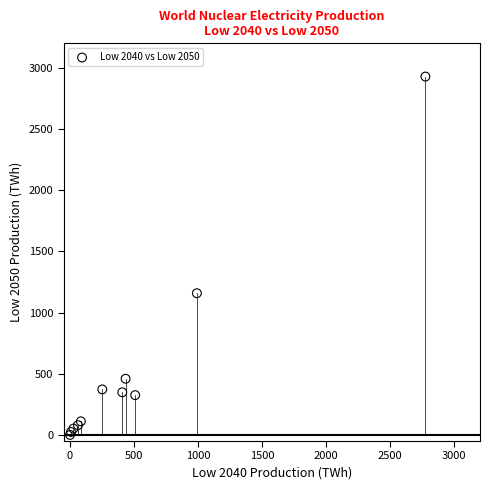

What Y value in the scatter plot is closest to 1464?

1157.9